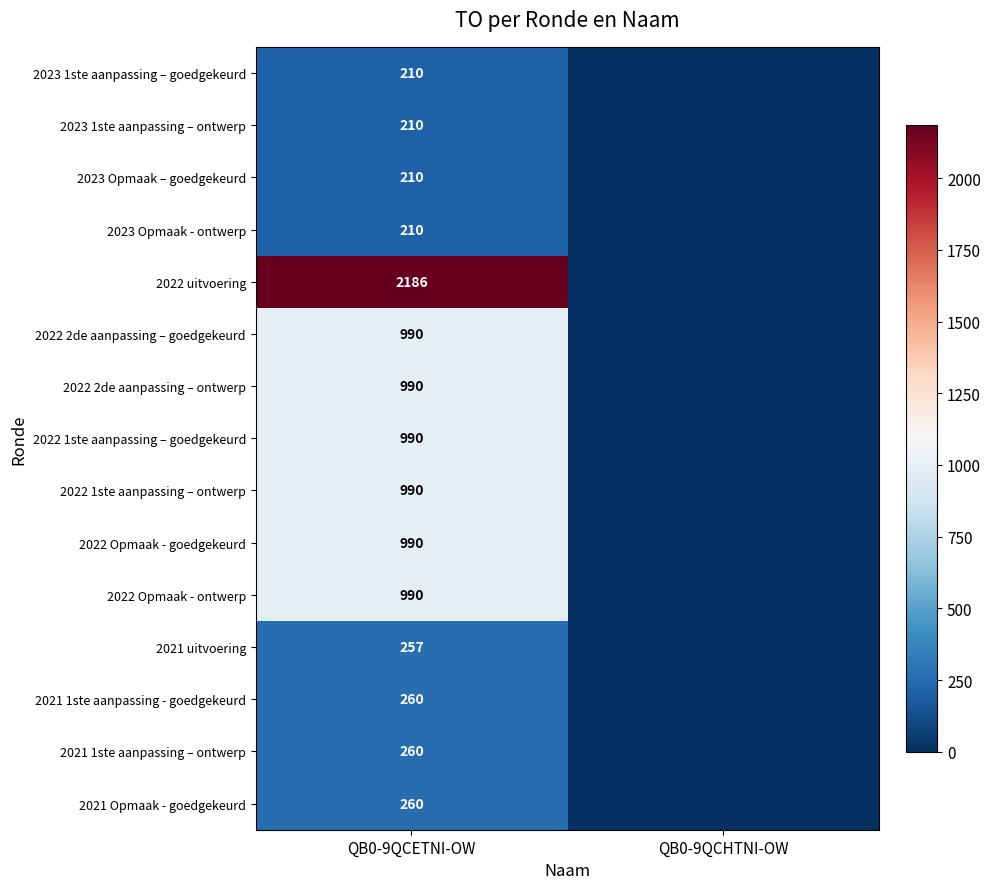

What is the spread (max minus min) of values at QB0-9QCETNI-OW?

1976